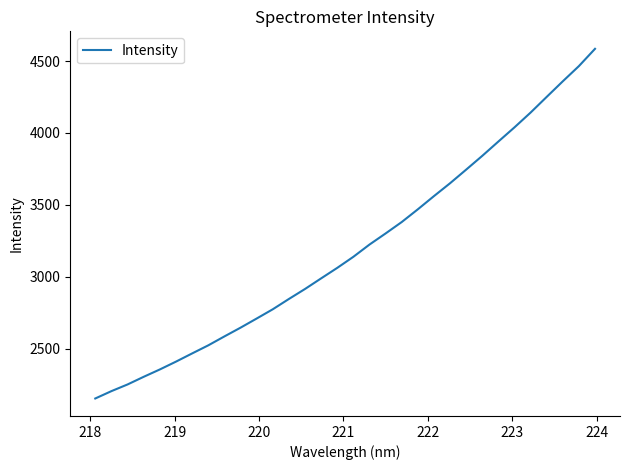

What is the smallest value displayed?

2153.6